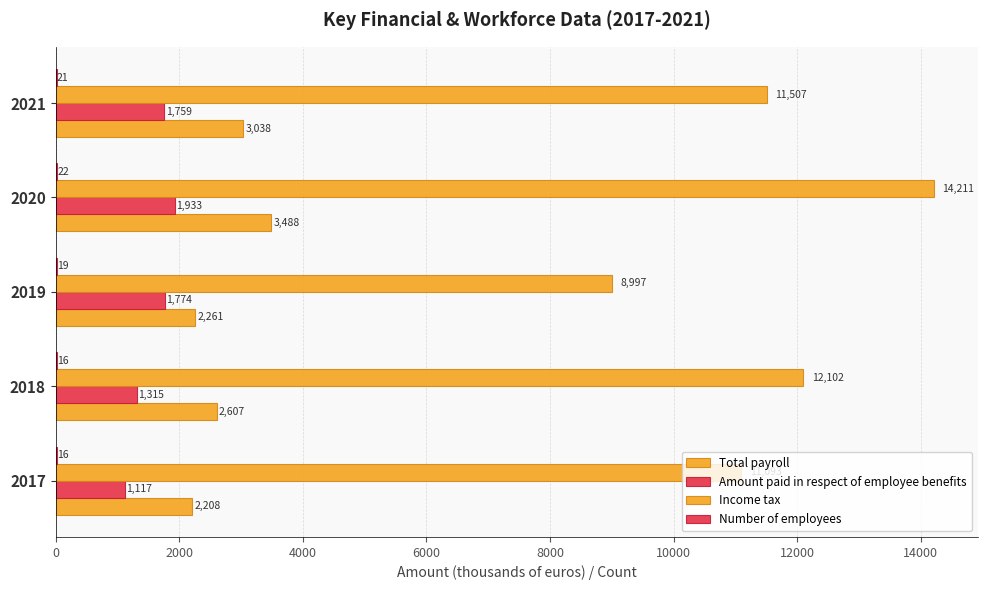

Count the number of data series in this chart.

4